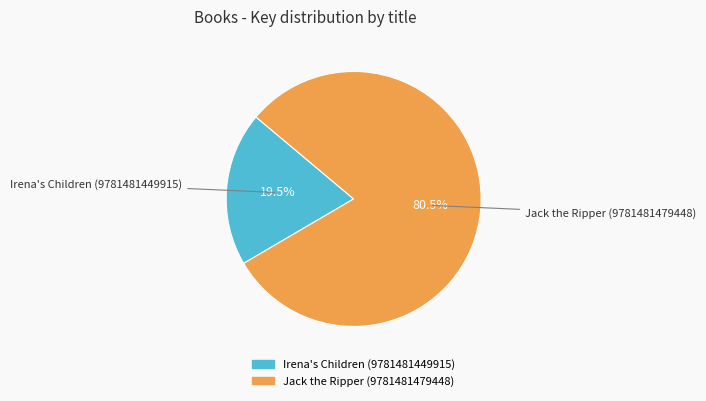

What is the smallest slice in the pie chart?

Irena's Children (9781481449915)